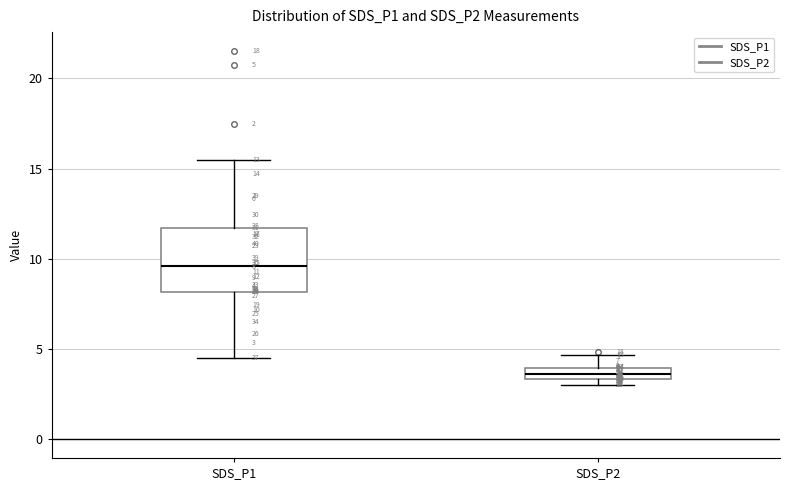

Which box is the tallest, from its lower edge to its upper edge?

SDS_P1